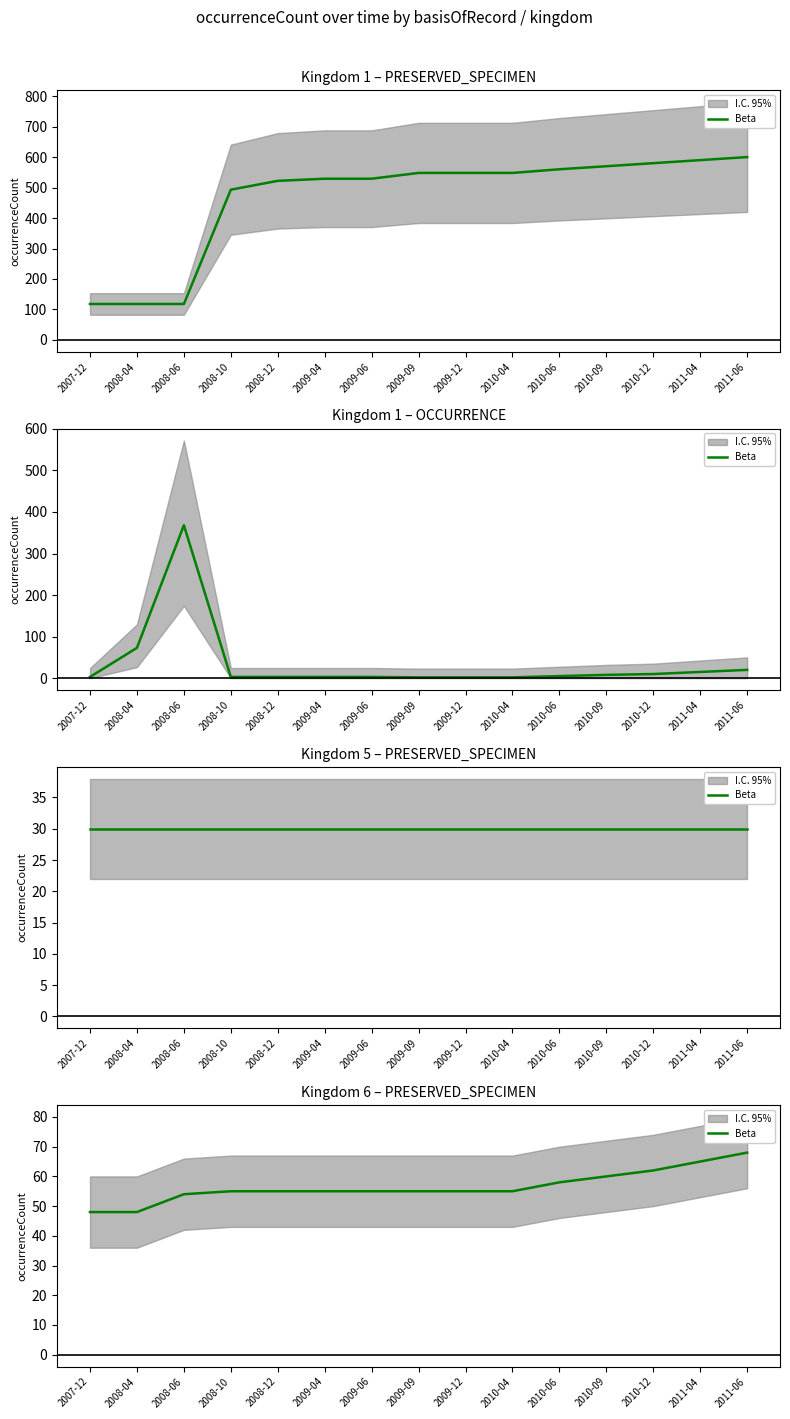

Rank the categories by value from lowest to highest.

2007-12, 2008-04, 2008-06, 2008-10, 2008-12, 2009-04, 2009-06, 2009-09, 2009-12, 2010-04, 2010-06, 2010-09, 2010-12, 2011-04, 2011-06